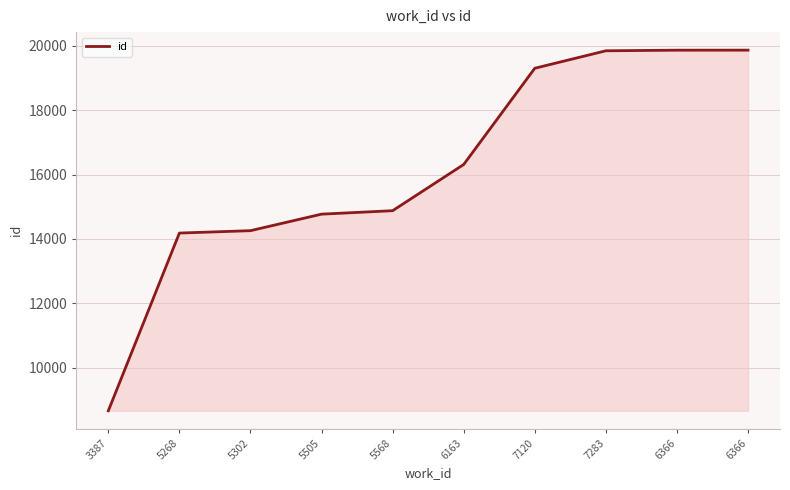

What is the value of the 7th point from the left?

19297